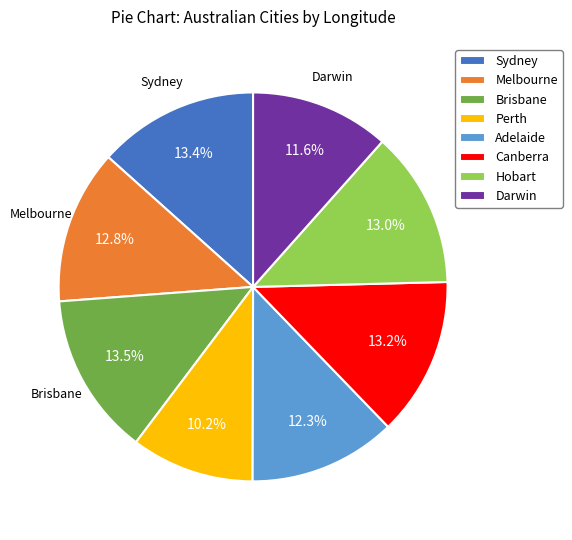

What percentage do Hobart and Sydney together represent?

26.4%